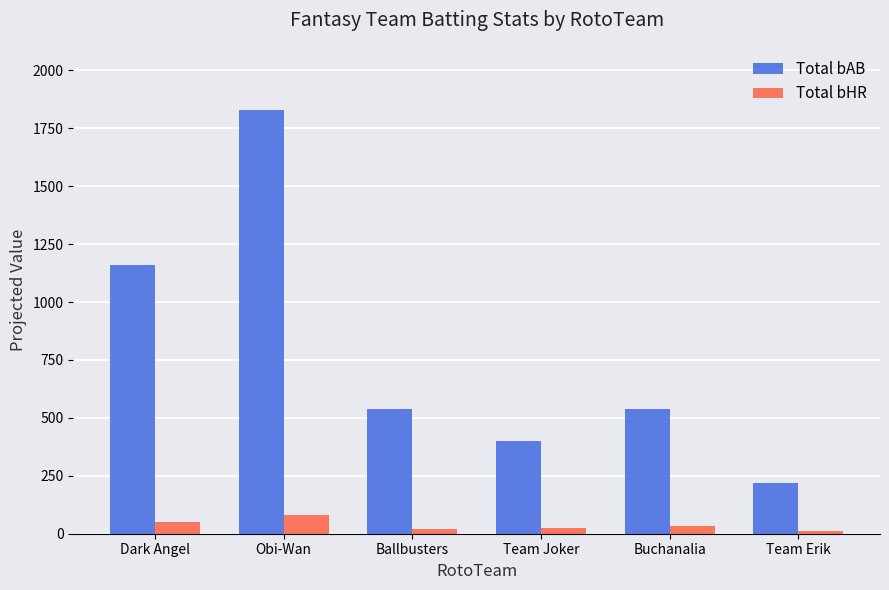

The Total bHR series shows 51.9 at Dark Angel. True or false?

True